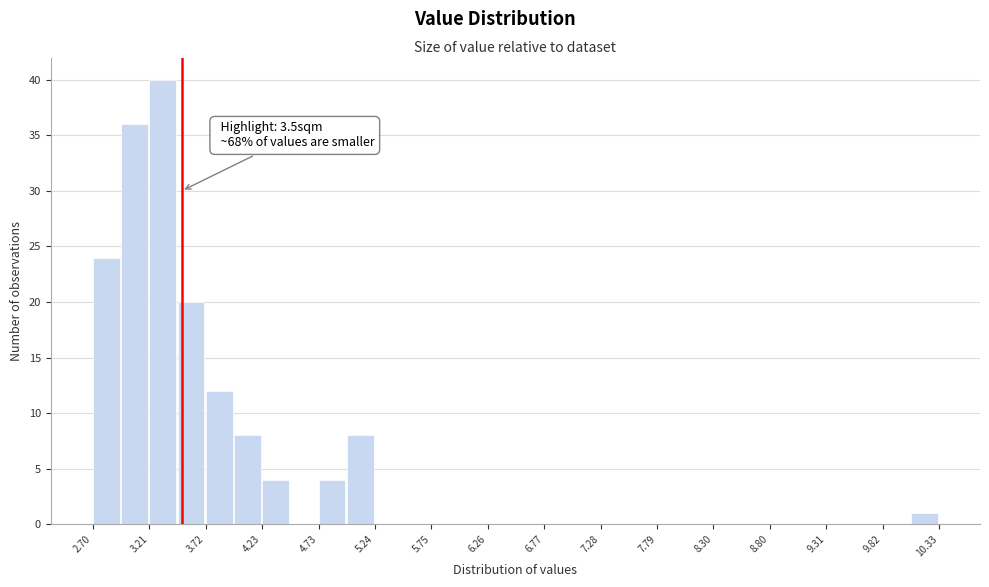

Around what value on the x-axis is the tallest bar? Give the approximate position of its centre, as read against the axis.

3.3